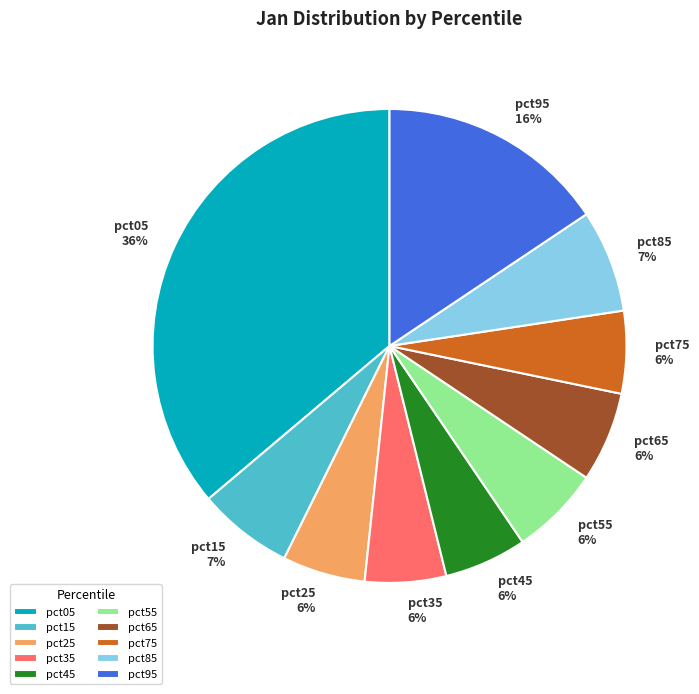

The pct85 slice represents 13% of the pie. True or false?

False